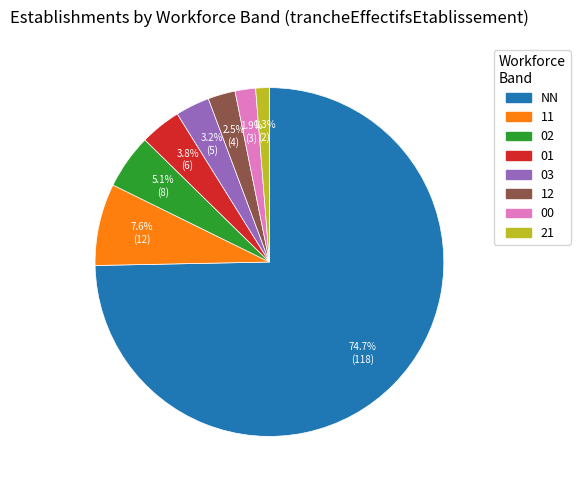

Approximately how many times larger is the value at 11 compared to NN?

0.1